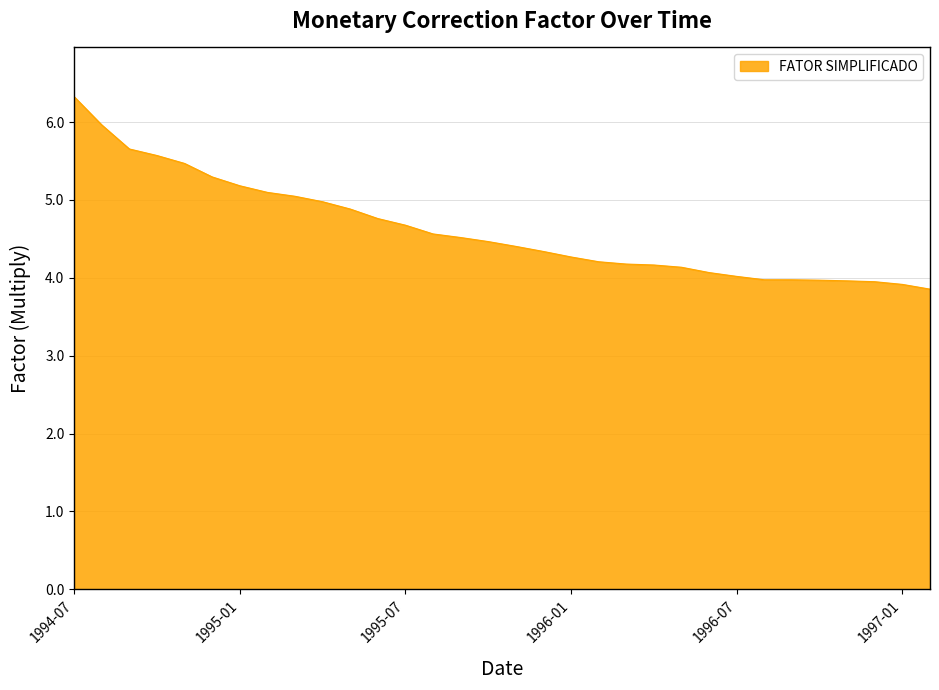

What is the difference between the maximum and minimum values?

2.5